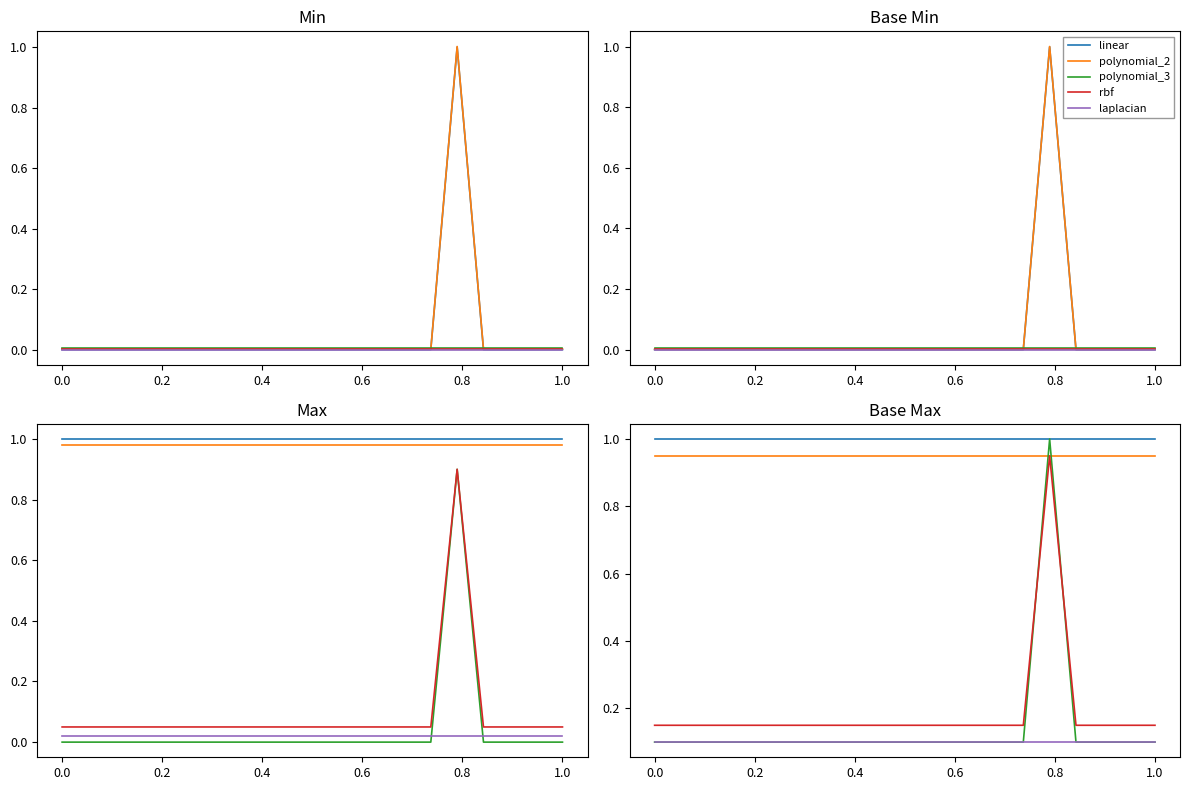

What is the average value of the polynomial_3 series?

0.1